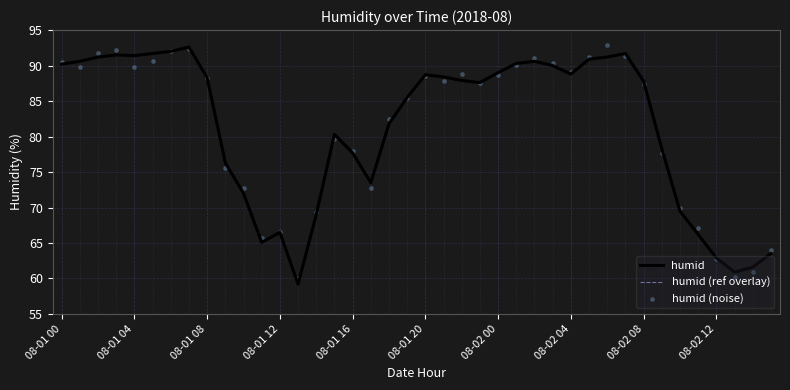

What is the total value across all series at 15?

240.2